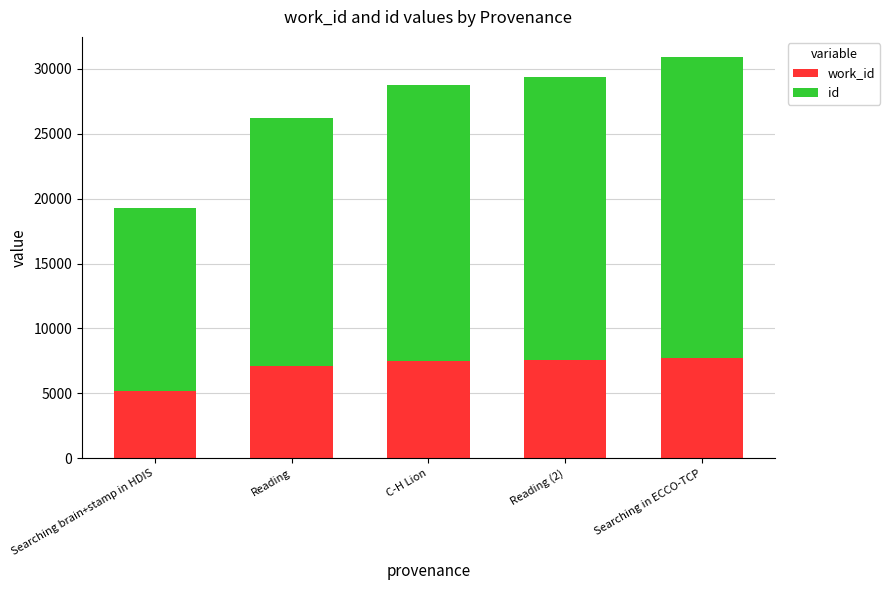

What is the total value across all series at Reading?

26205